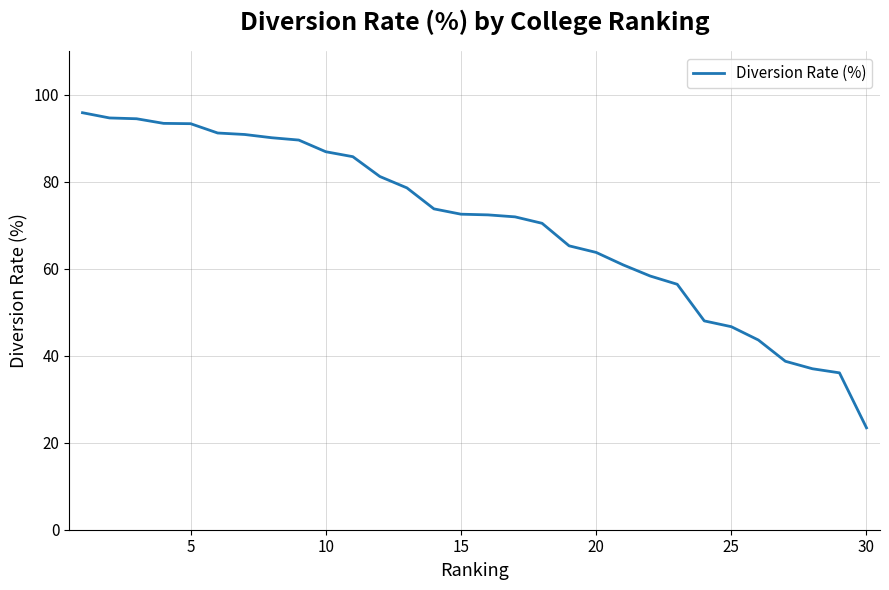

How many lines are shown in the chart?

1